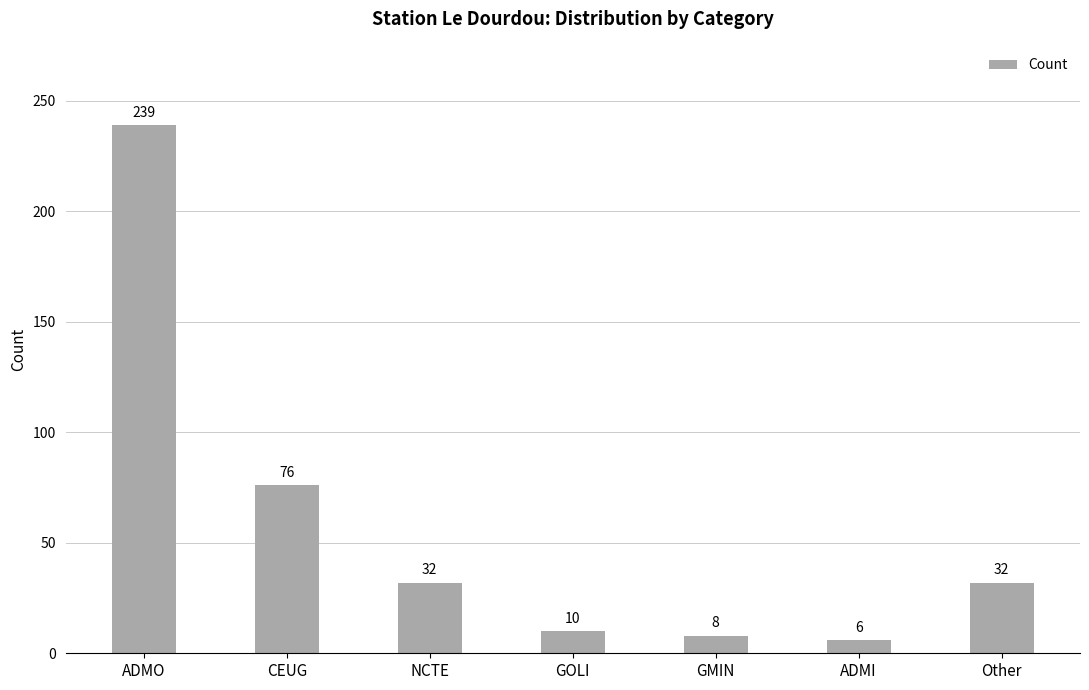

True or false: the data shows 6 at ADMI.

True